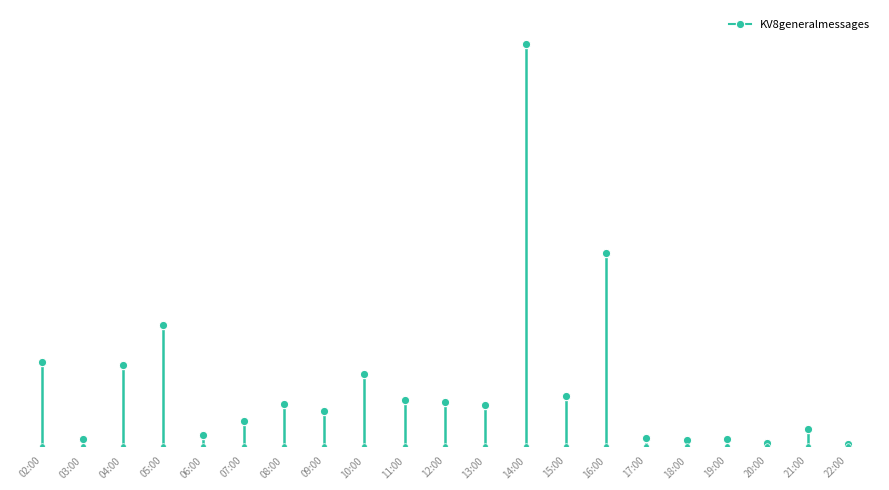

What is the difference between the maximum and minimum values?

2477